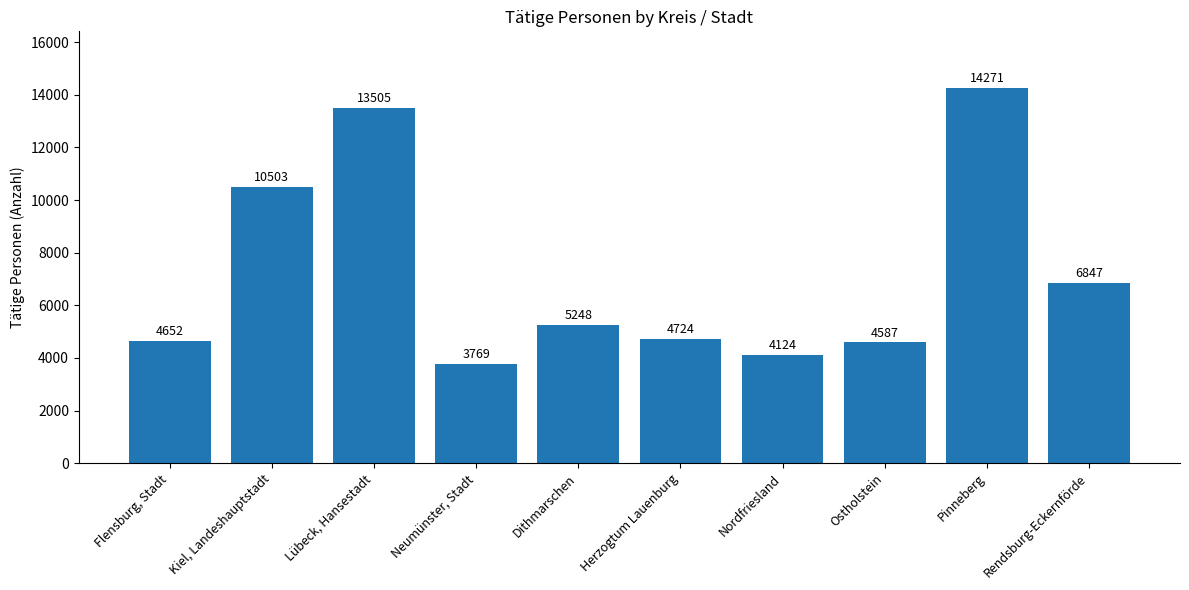

Reading left to right, extract all data points from this chart.

Flensburg, Stadt=4652	Kiel, Landeshauptstadt=10503	Lübeck, Hansestadt=13505	Neumünster, Stadt=3769	Dithmarschen=5248	Herzogtum Lauenburg=4724	Nordfriesland=4124	Ostholstein=4587	Pinneberg=14271	Rendsburg-Eckernförde=6847